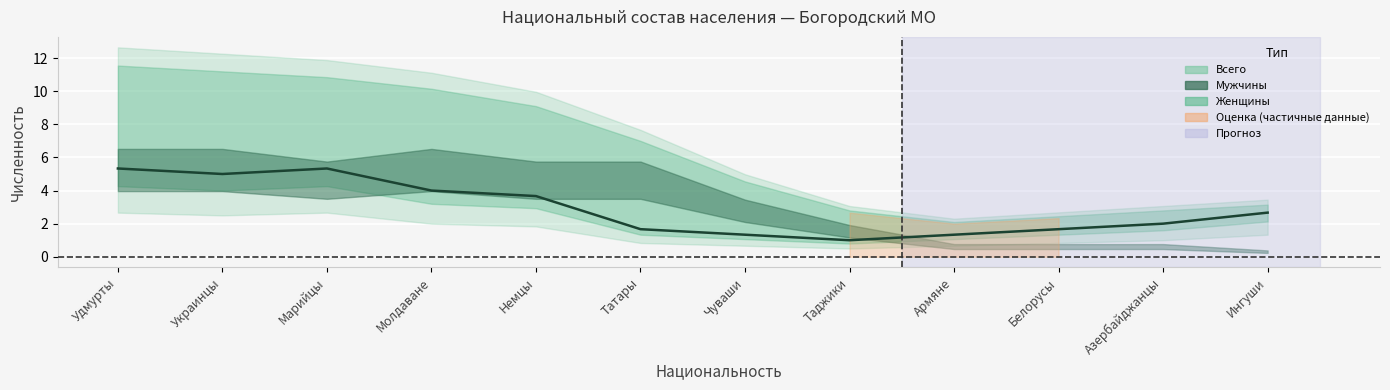

Is this an area chart (filled region under the line)?

No